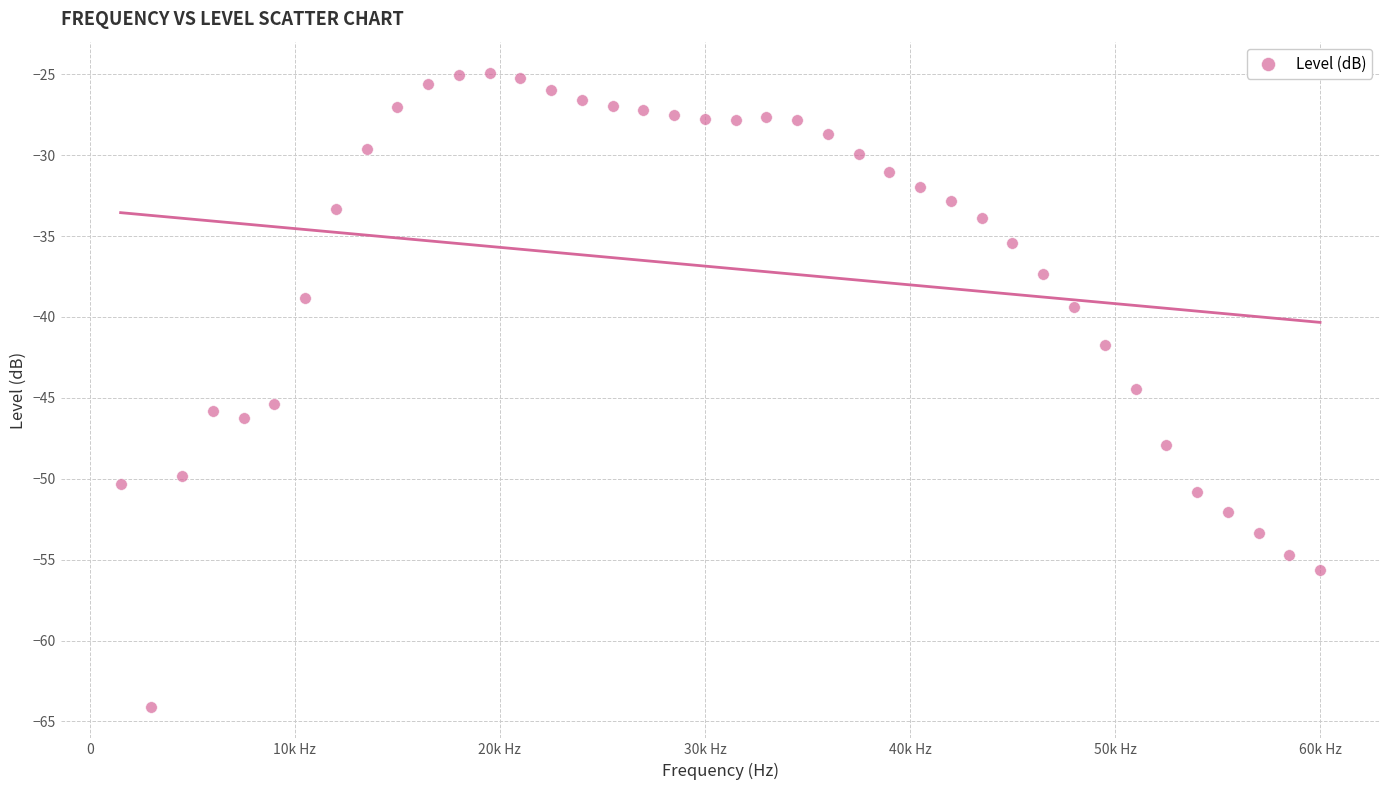

What is the range of X values (max minus min)?

58500.0